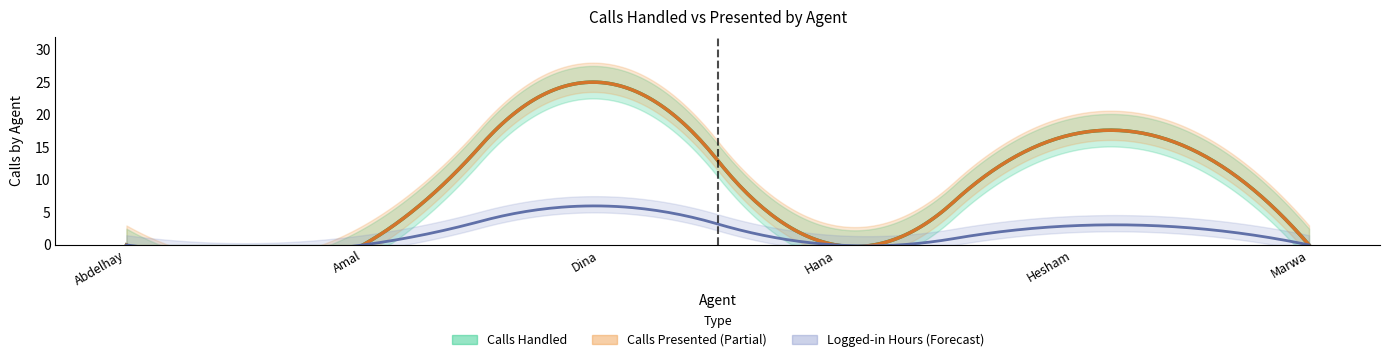

What position from the right is Amal Eid Fathelbab?

5